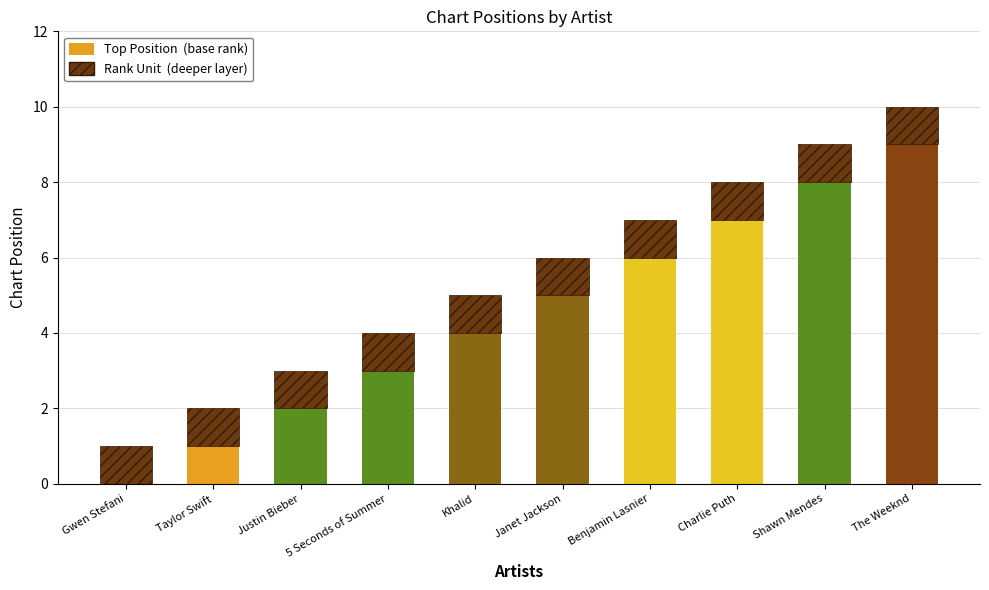

At which category is the sum across all series the highest?

The Weeknd